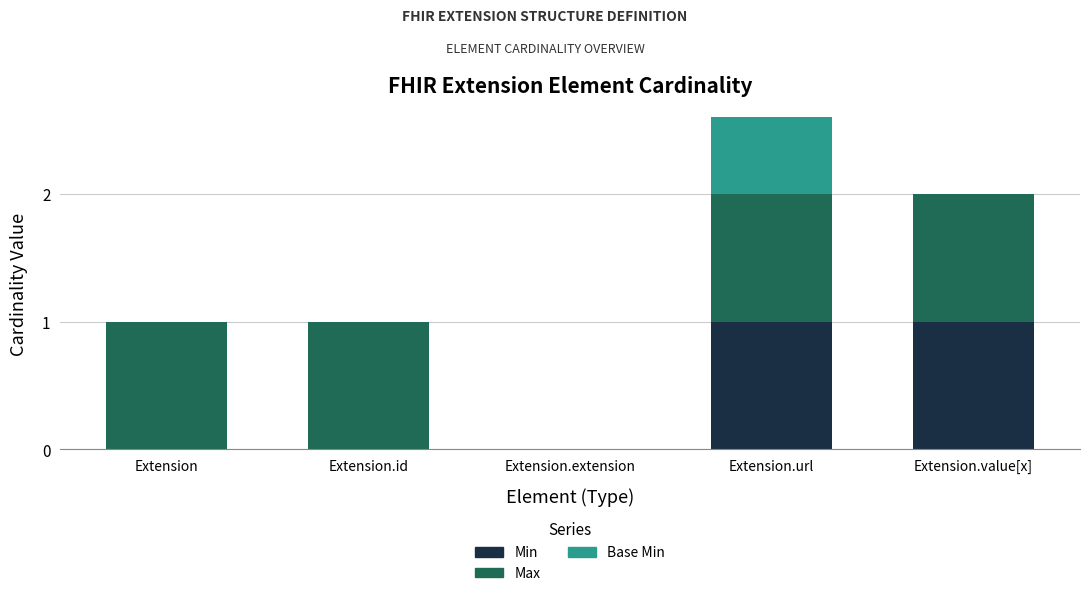

What is the total value across all series at Extension.url?

3